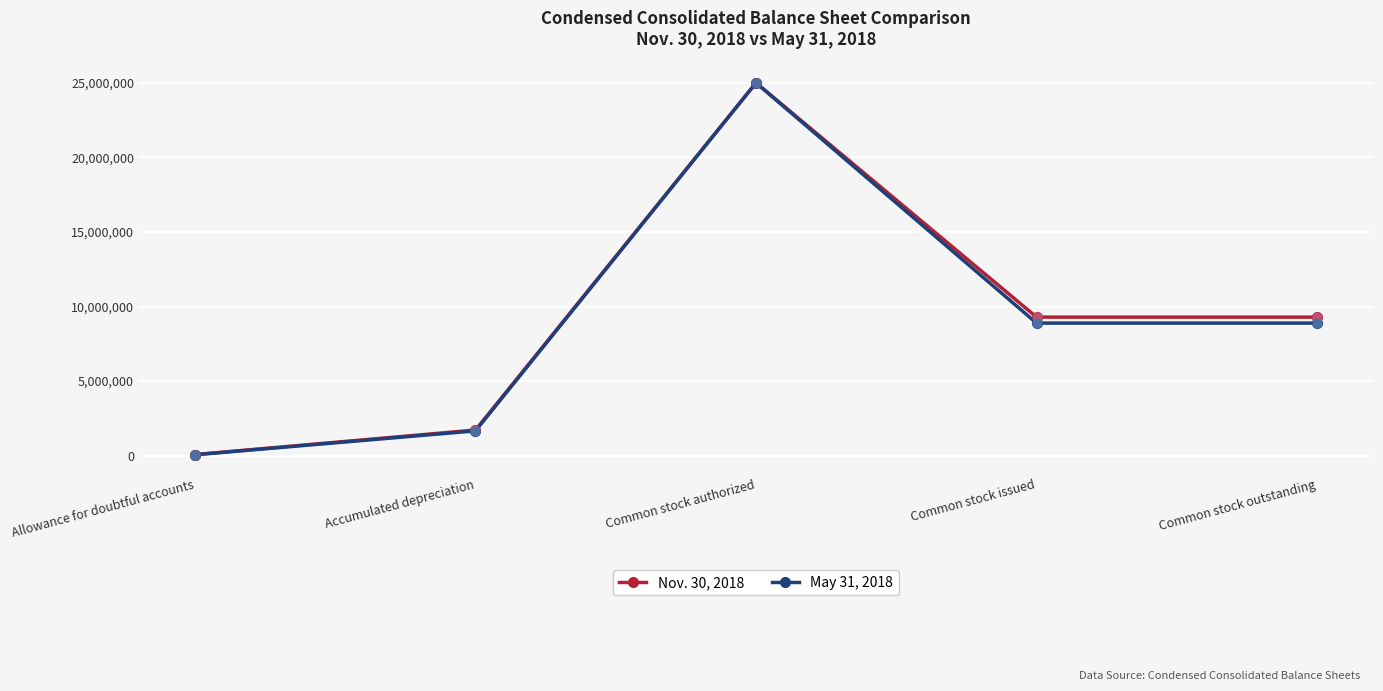

At how many categories does at least one series exceed 4808084?

3